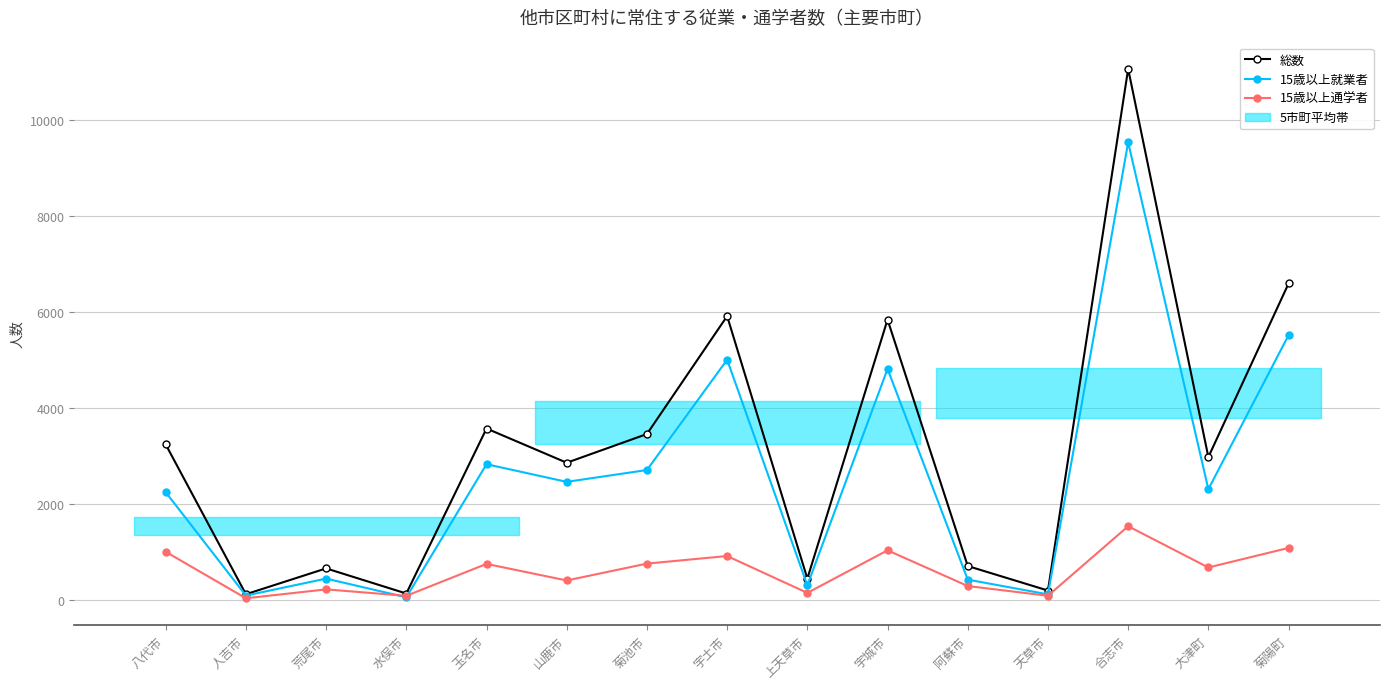

Is the value of 15歳以上就業者 at 水俣市 greater than the value of 15歳以上通学者 at 荒尾市?

No